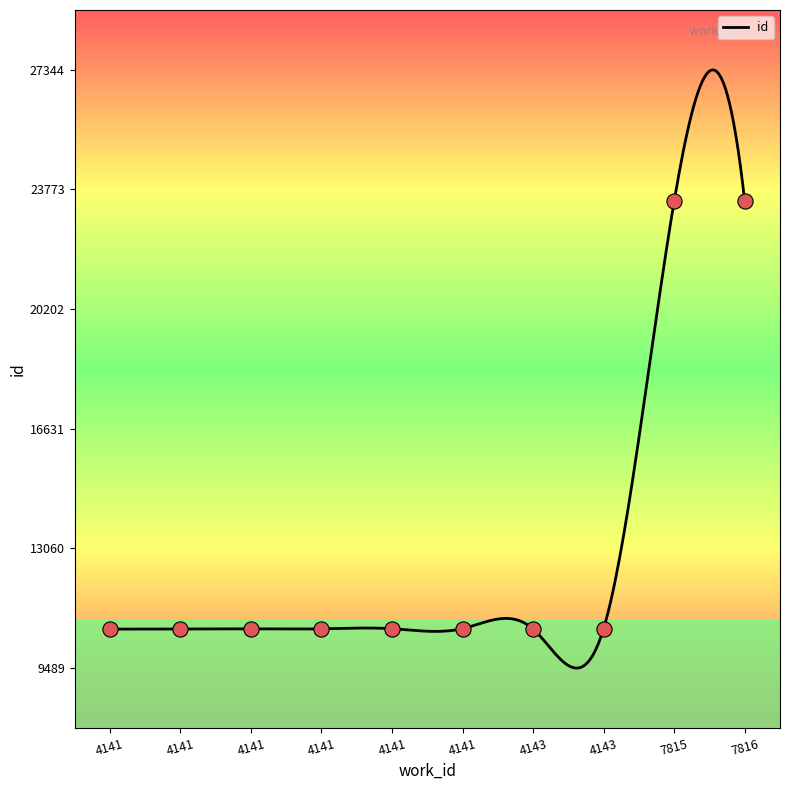

Which has a higher value, 4143 or 4141?

4143